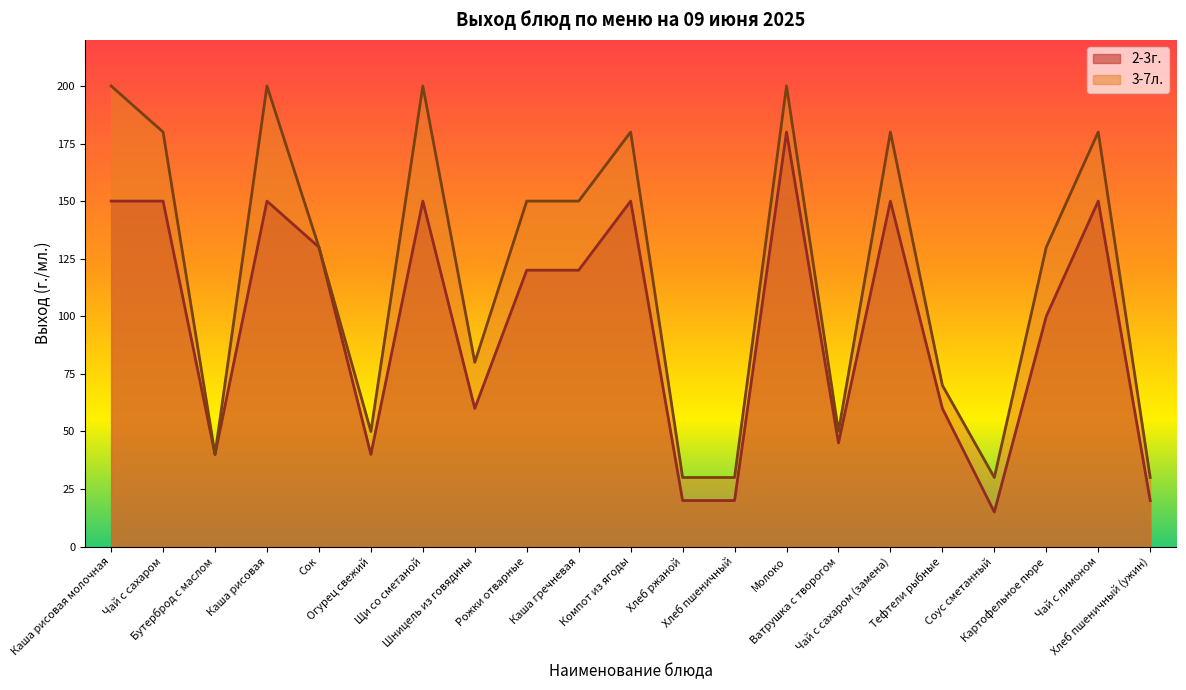

Reading right to left, transcribe all the data shown in this chart.

2-3г.: 20	150	100	15	60	150	45	180	20	20	150	120	120	60	150	40	130	150	40	150	150
3-7л.: 30	180	130	30	70	180	50	200	30	30	180	150	150	80	200	50	130	200	40	180	200